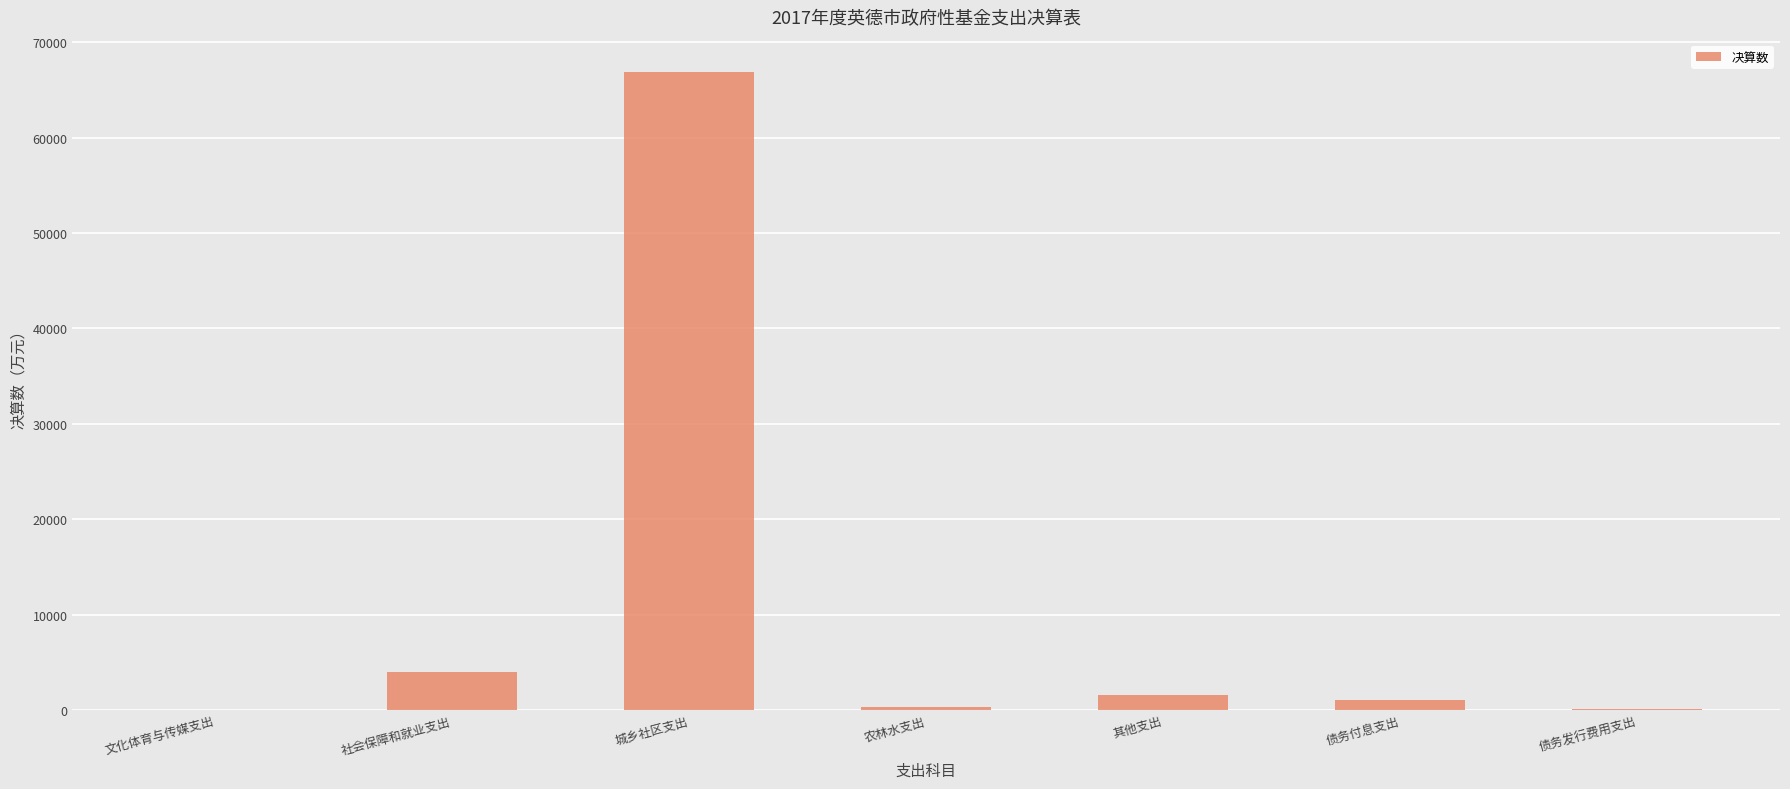

Which label corresponds to the largest value in the chart?

城乡社区支出